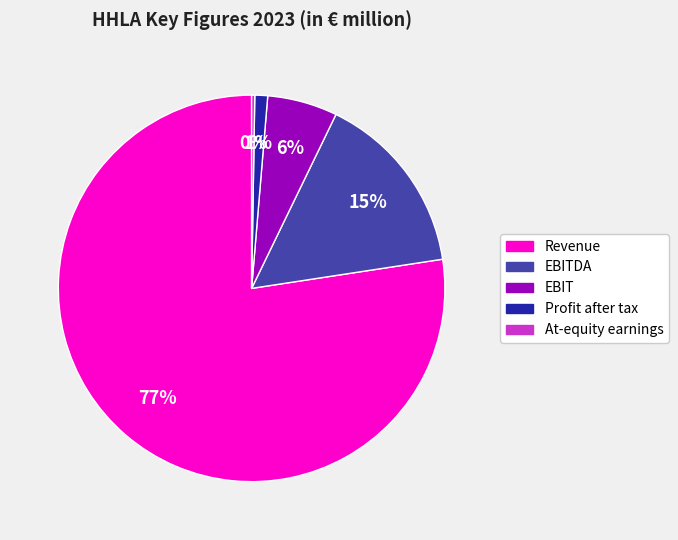

Is there a majority slice in this chart?

Yes